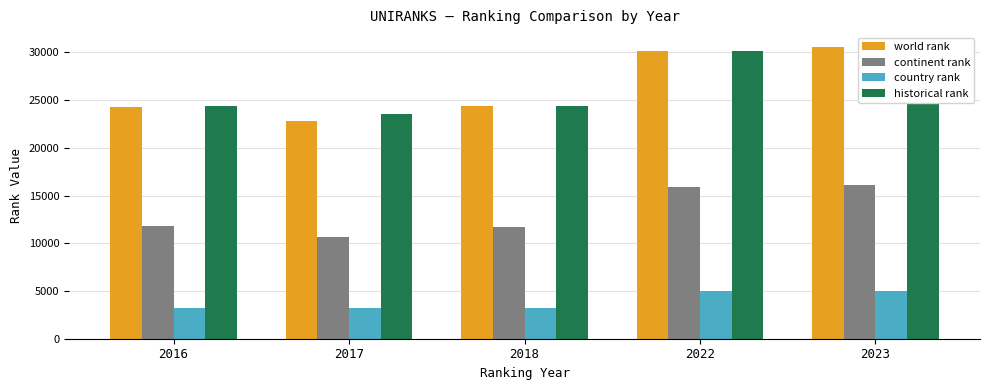

Reading right to left, list all the values displayed in this chart.

world rank: 30600.0	30185.0	24436.0	22769.0	24316.0
continent rank: 16105.0	15869.0	11752.0	10681.0	11789.0
country rank: 4970.0	4966.0	3186.0	3185.0	3189.0
historical rank: 30600.0	30185.0	24415.0	23557.5	24354.5